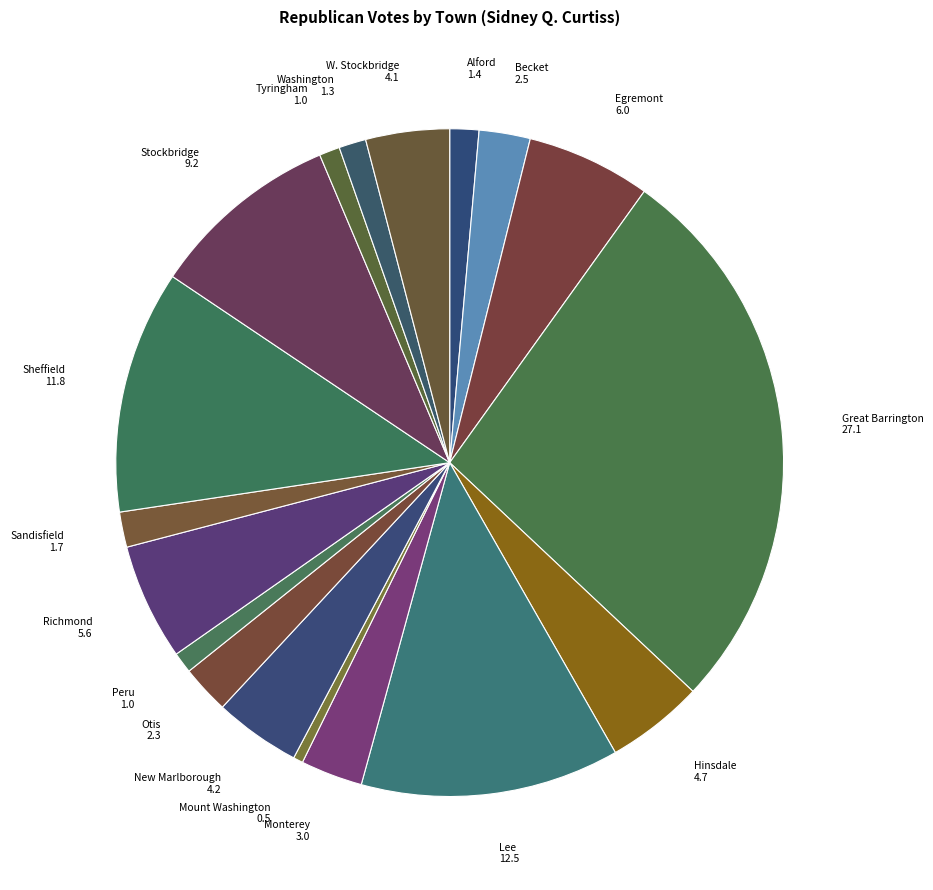

Count the number of slices in the pie.

18